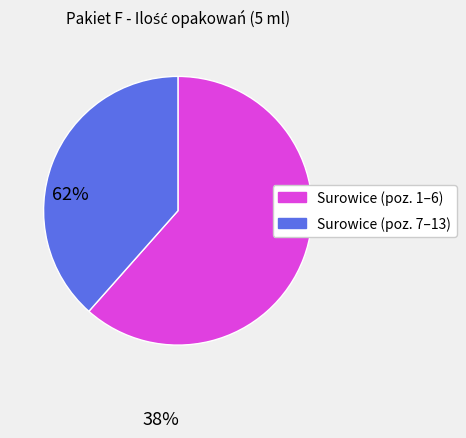

Approximately how many times larger is the value at Surowice (poz. 1–6) compared to Surowice (poz. 7–13)?

1.6